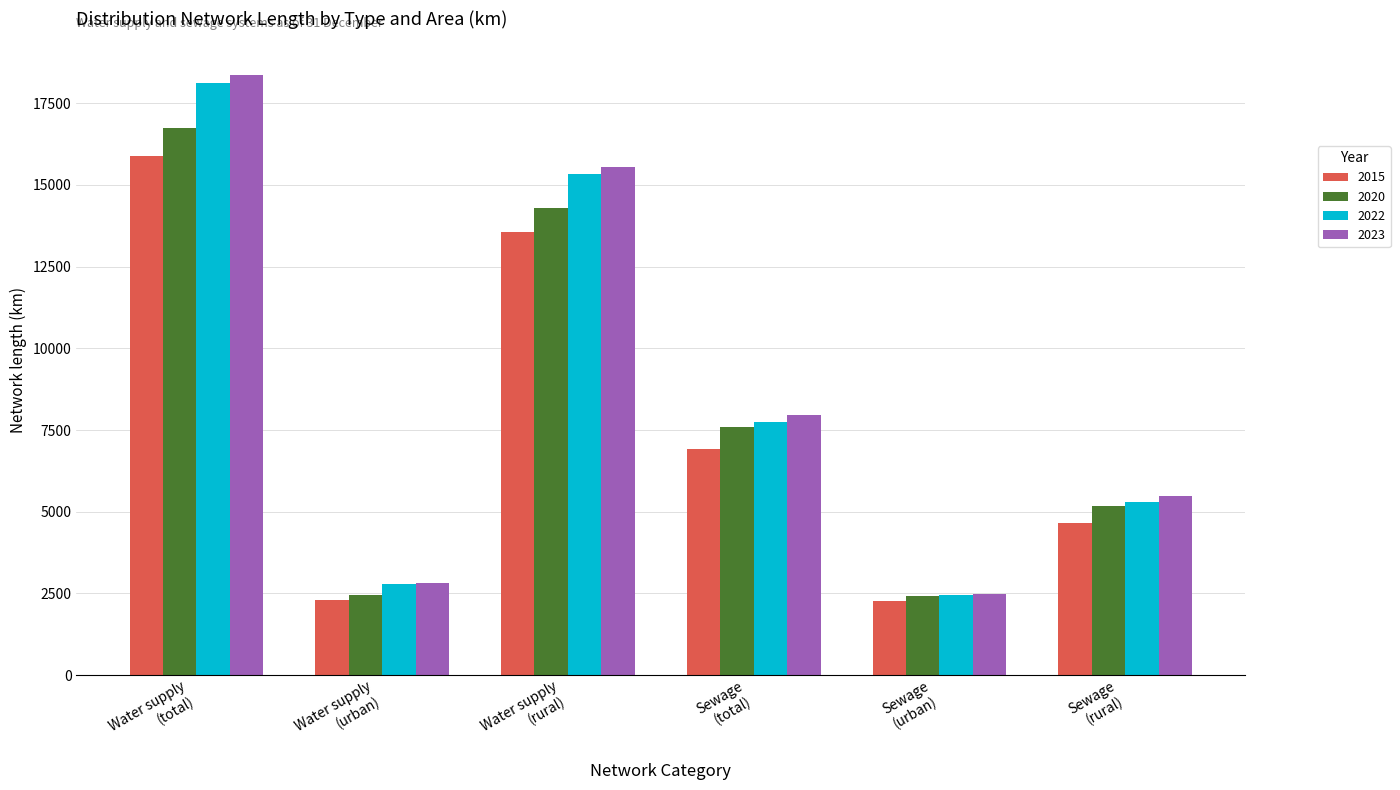

What is the minimum value shown in the chart?

2279.6